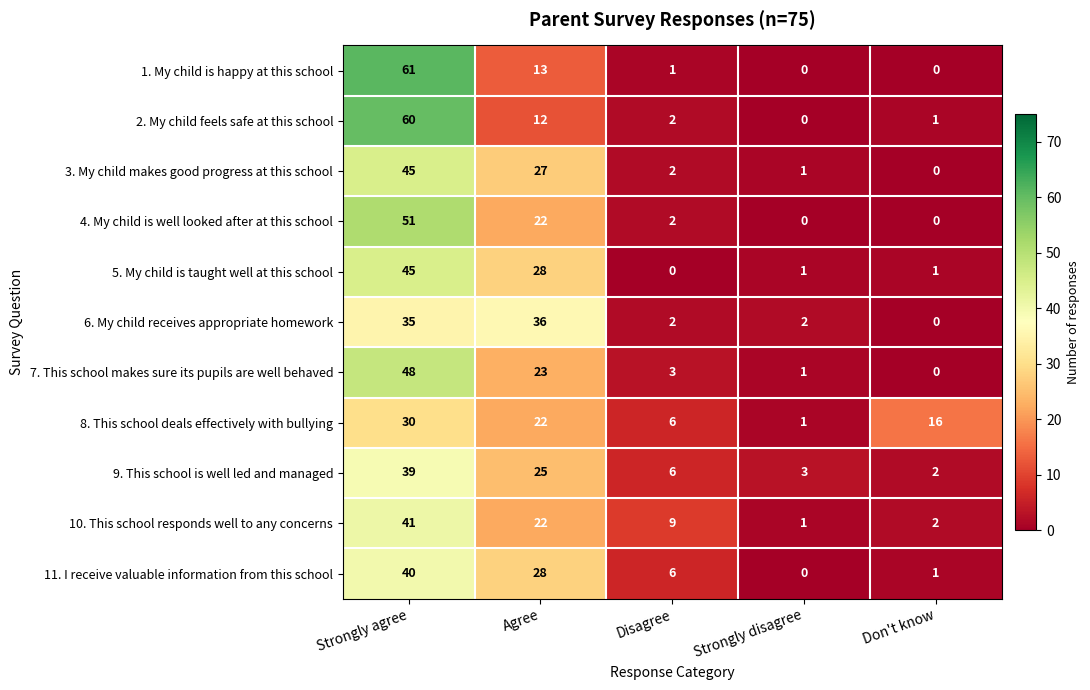

Where does the 1. My child is happy at this school series first go above 1?

Strongly agree